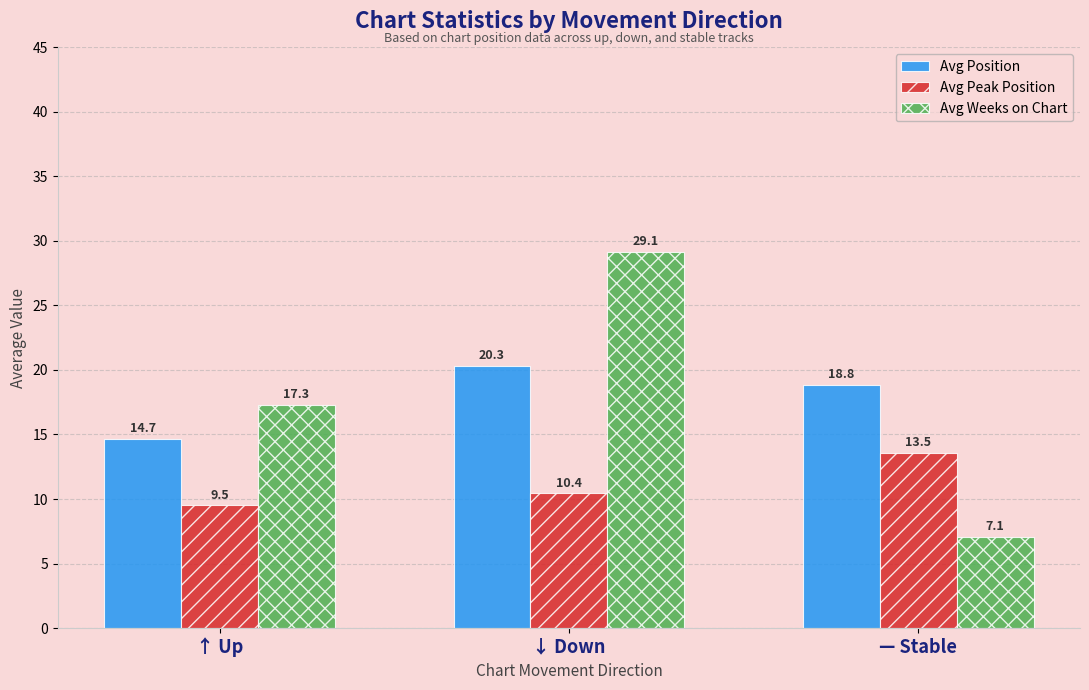

At — Stable, list the series in order from largest to smallest.

Avg Position, Avg Peak Position, Avg Weeks on Chart